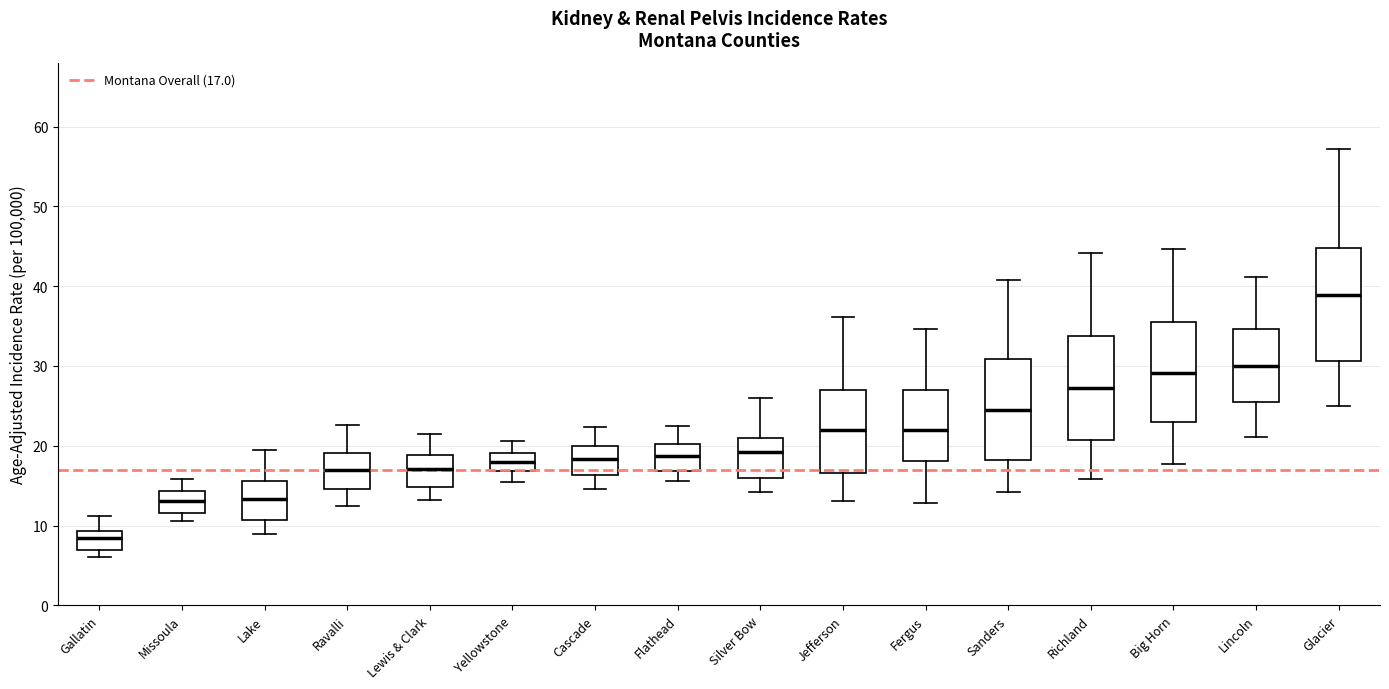

Which box is the tallest, from its lower edge to its upper edge?

Glacier